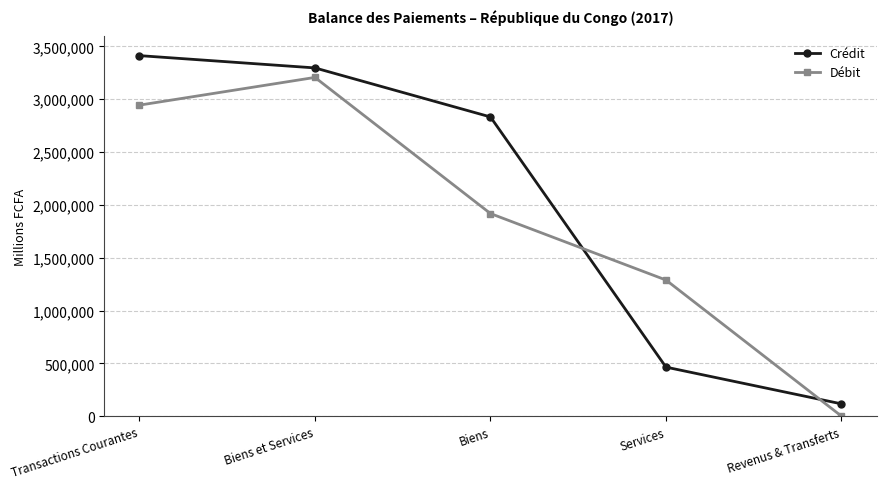

What is the sum of the Crédit values at Revenus & Transferts and Biens et Services?

3412186